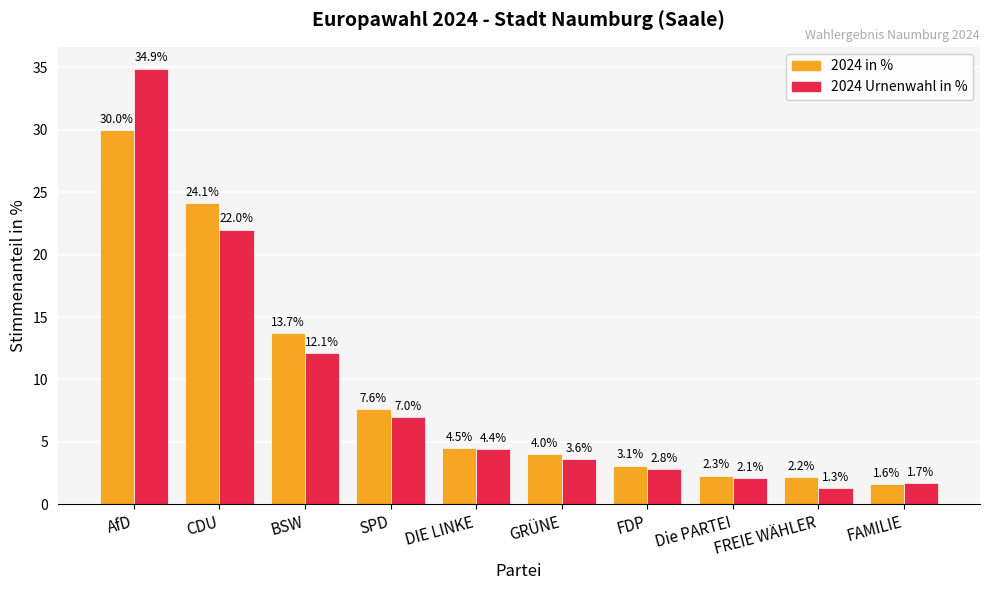

Rank the series by their average value, from lowest to highest.

2024 Urnenwahl in %, 2024 in %